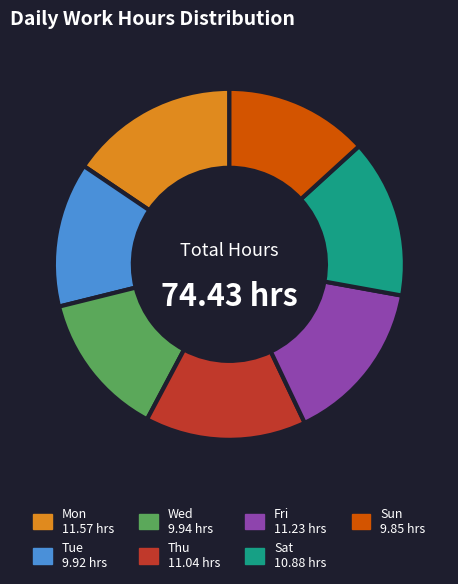

How many slices are in this pie chart?

7